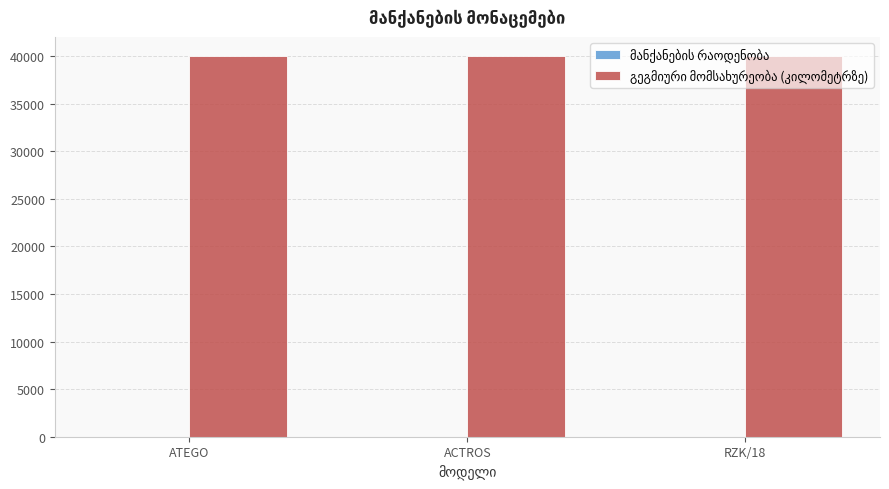

What is the maximum value shown in the chart?

40000